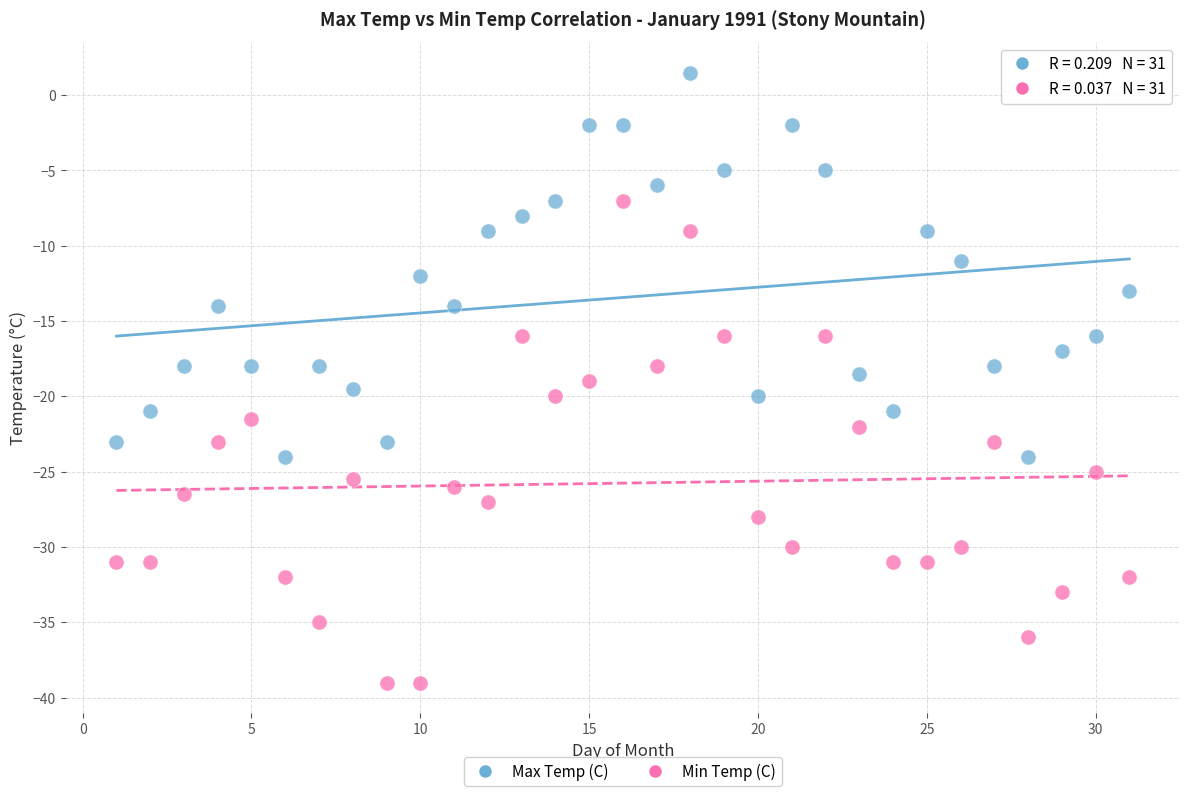

Across all data points, what is the range of Y values (max minus min)?

40.5